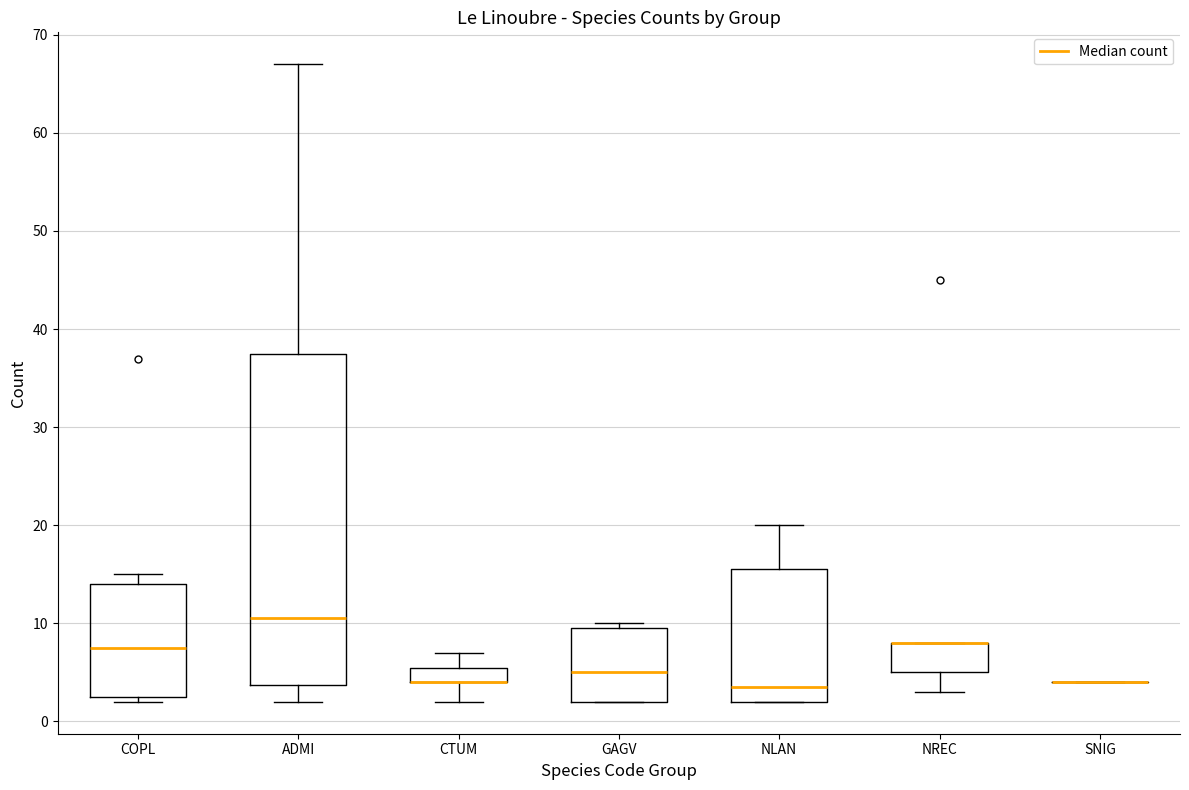

Comparing the boxes themselves (not the whiskers), which one is the tallest?

ADMI